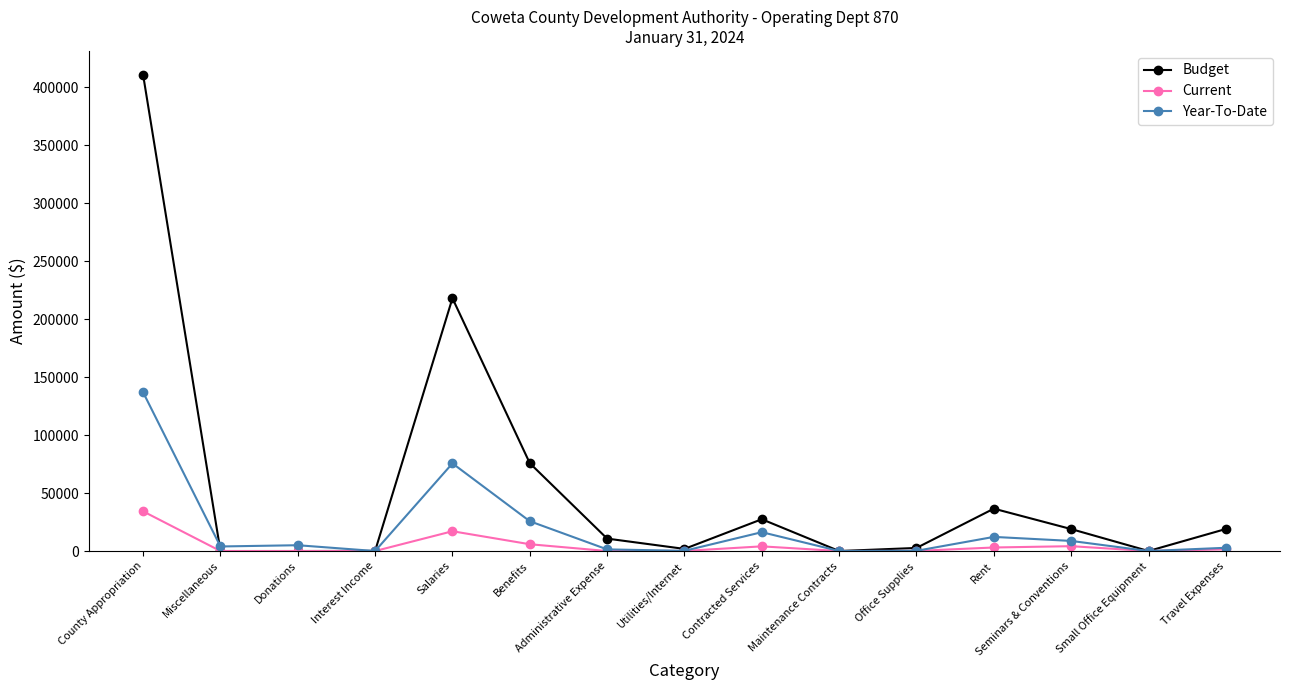

What is the label of the 4th point from the right?

Rent